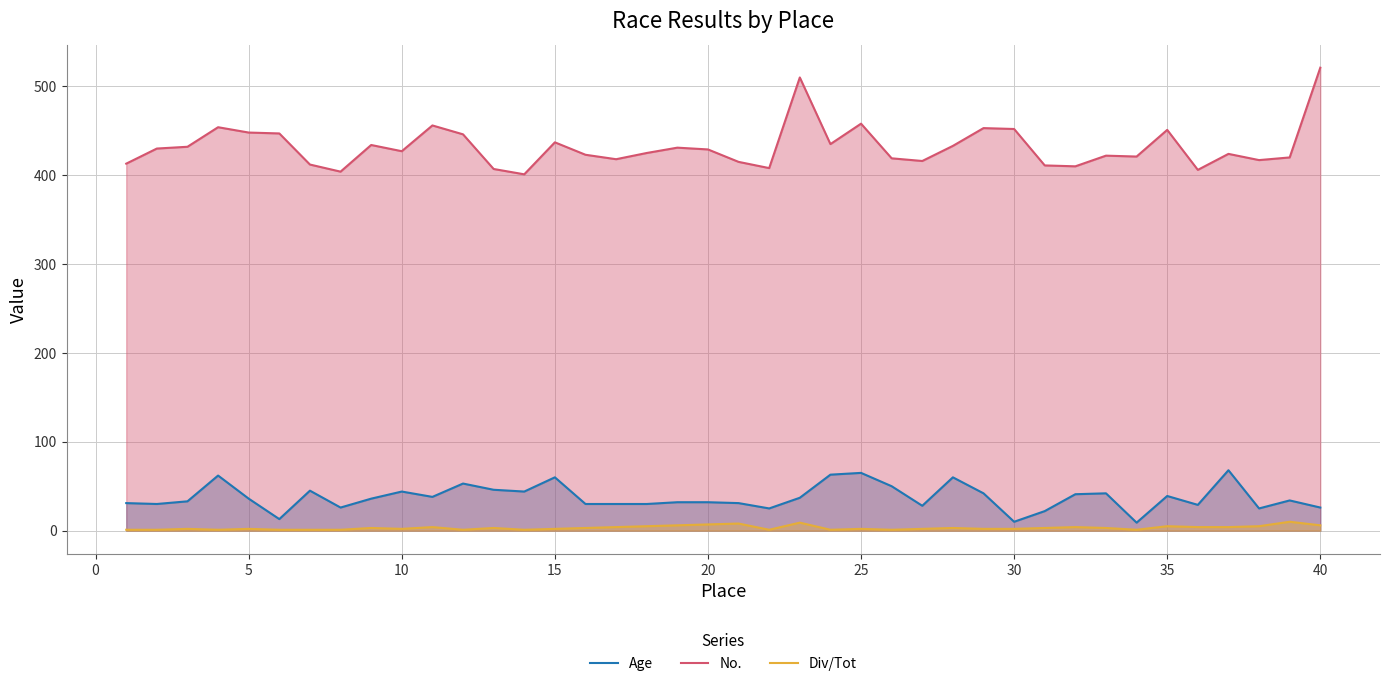

What is the maximum value for Div/Tot?

10